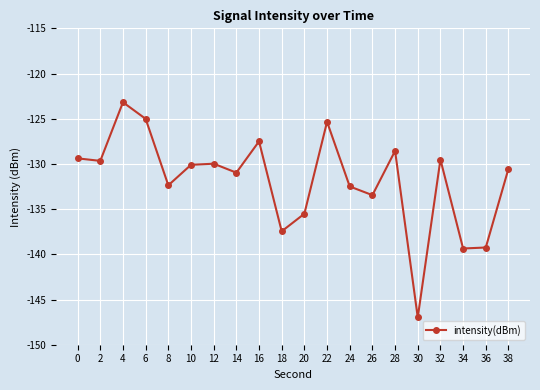

How many points are higher than both their immediate neighbors (excluding endpoints)?

6